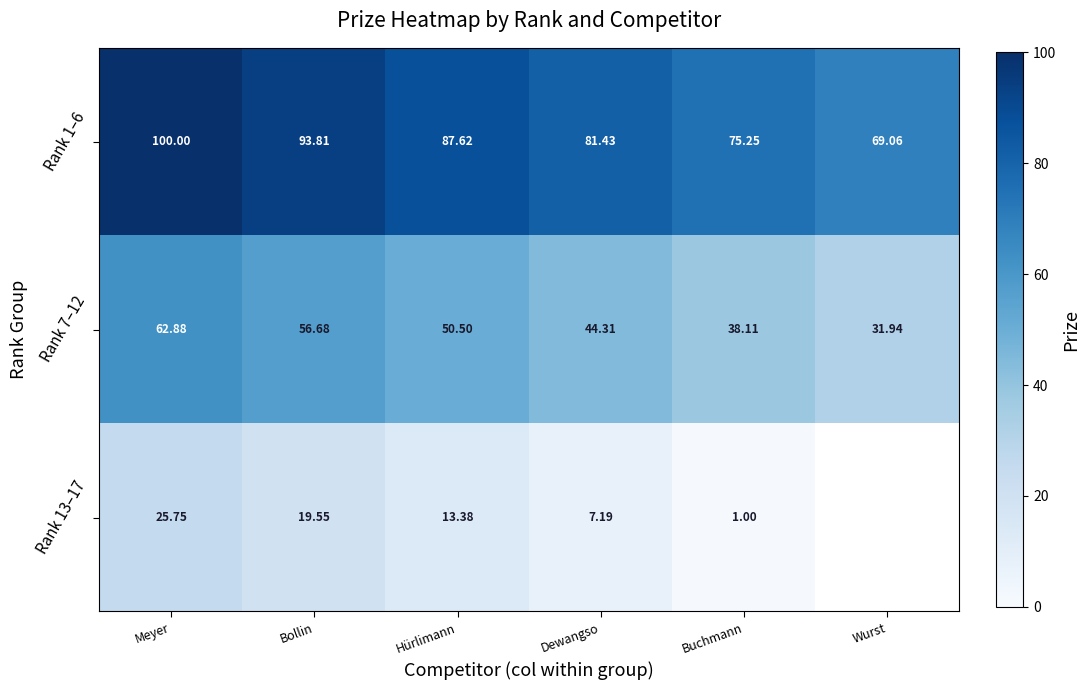

Rank the series at Meyer from highest to lowest value.

Rank 1–6, Rank 7–12, Rank 13–17